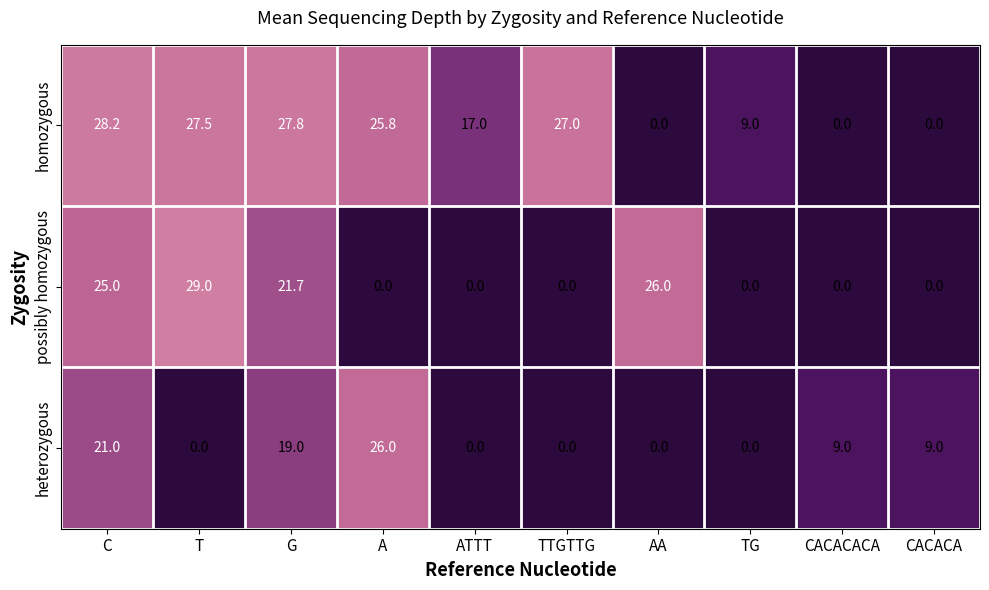

What is the total value across all series at TG?

9.0